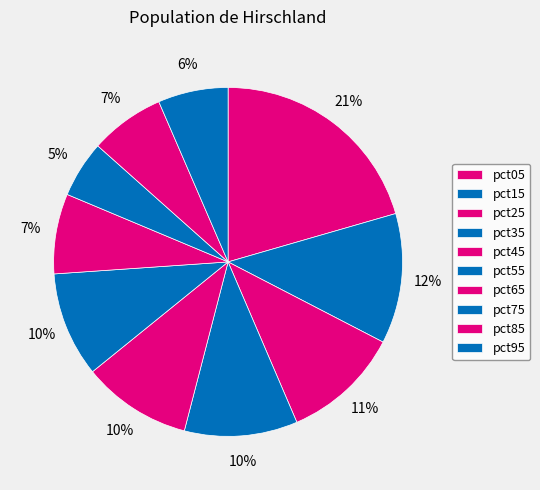

Count the number of slices in the pie.

10